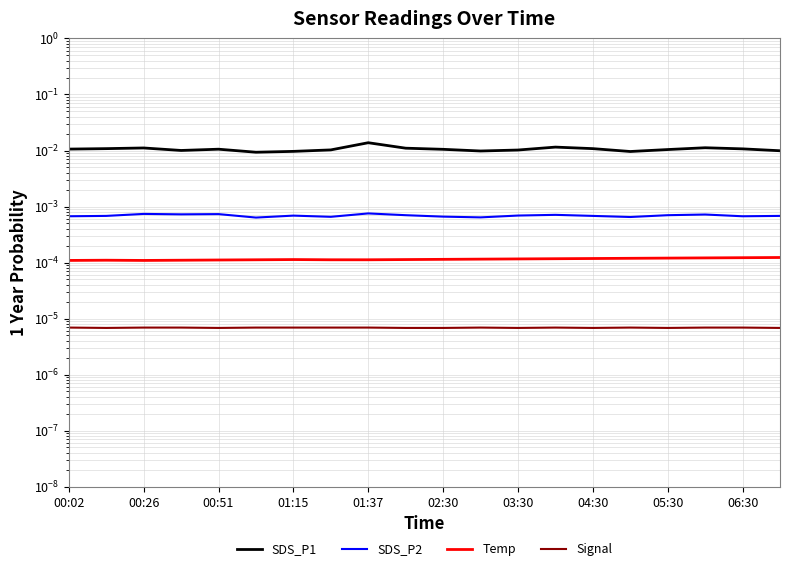

Does the chart display data point markers on the line(s)?

No